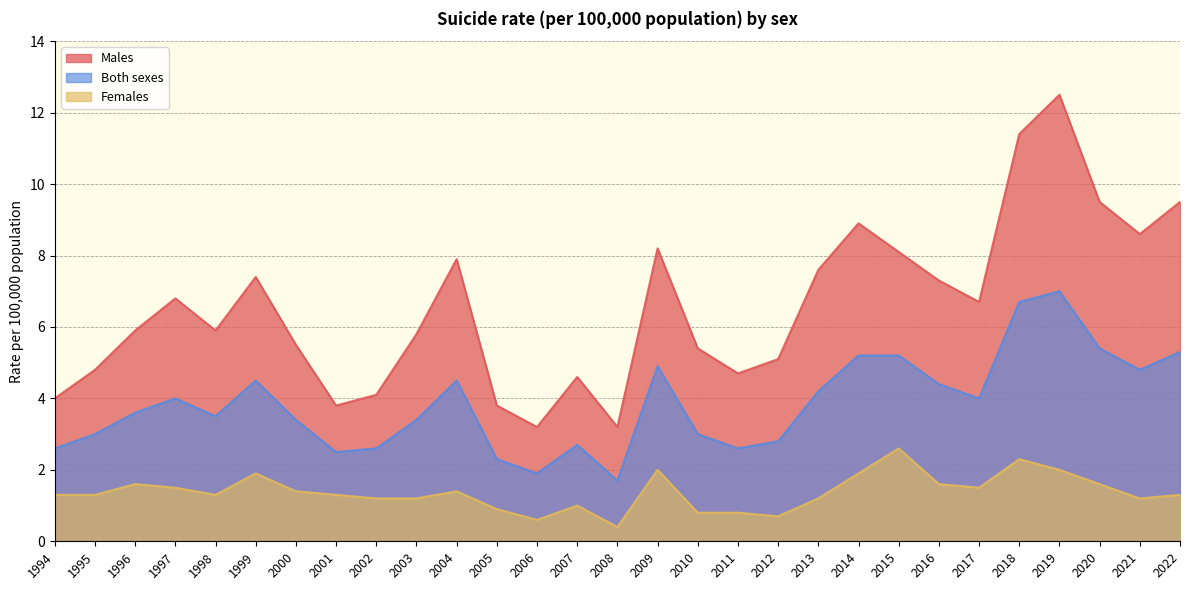

What is the difference between the highest and lowest values at 1999?

5.5